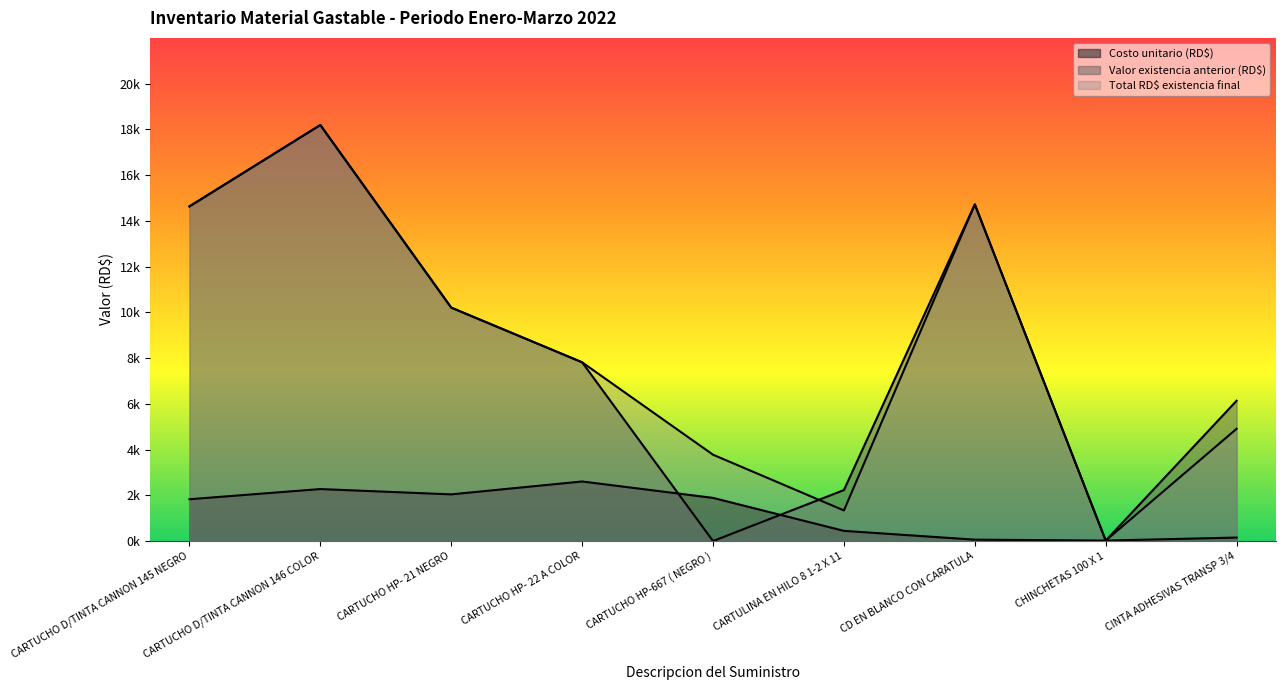

What position from the right is CD EN BLANCO CON CARATULA?

3